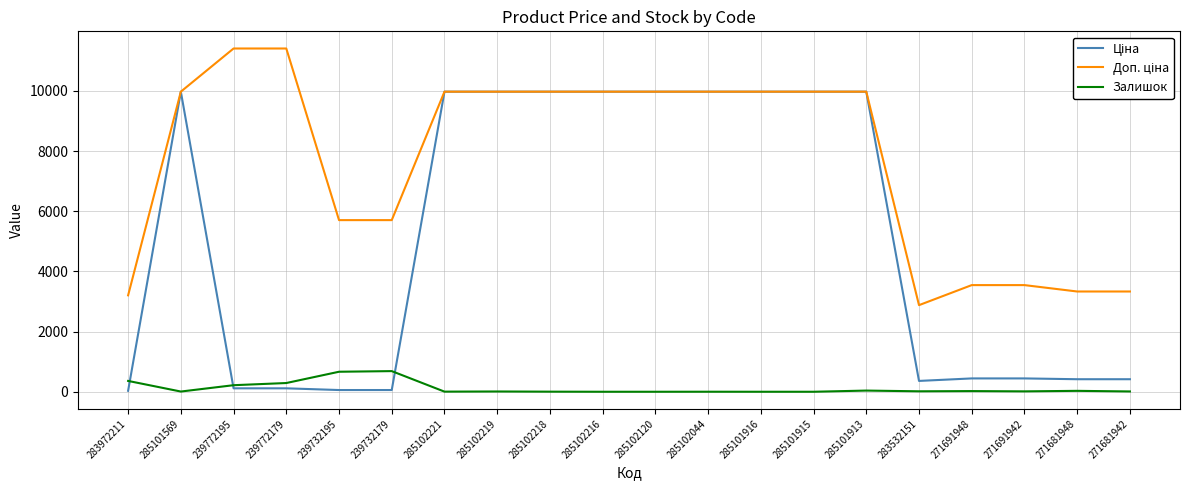

True or false: Доп. ціна has a value of 9975.0 at 285101913.

True